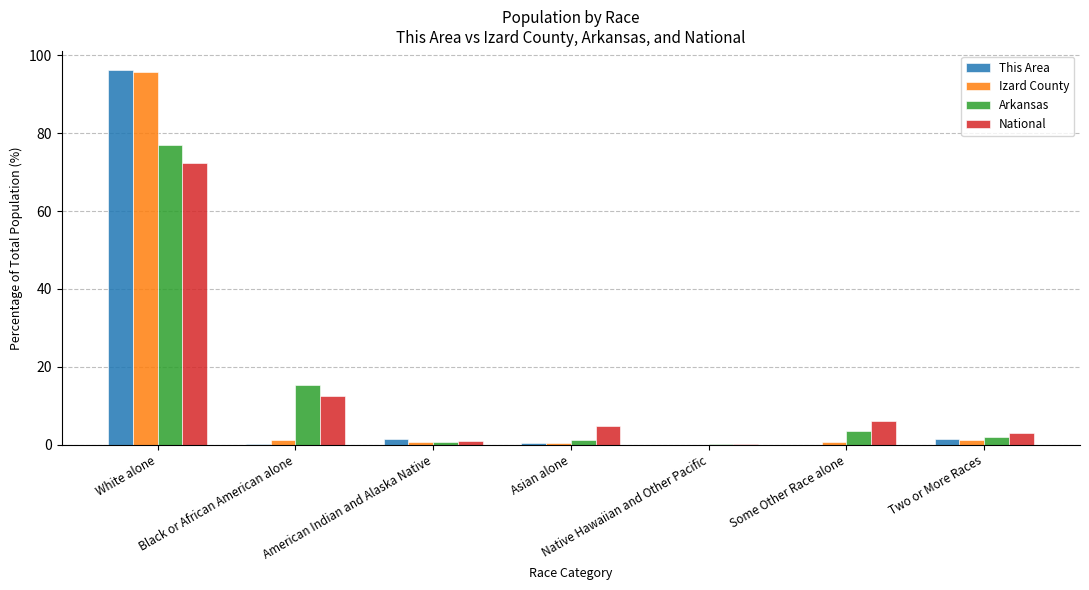

What is the maximum value shown in the chart?

96.3